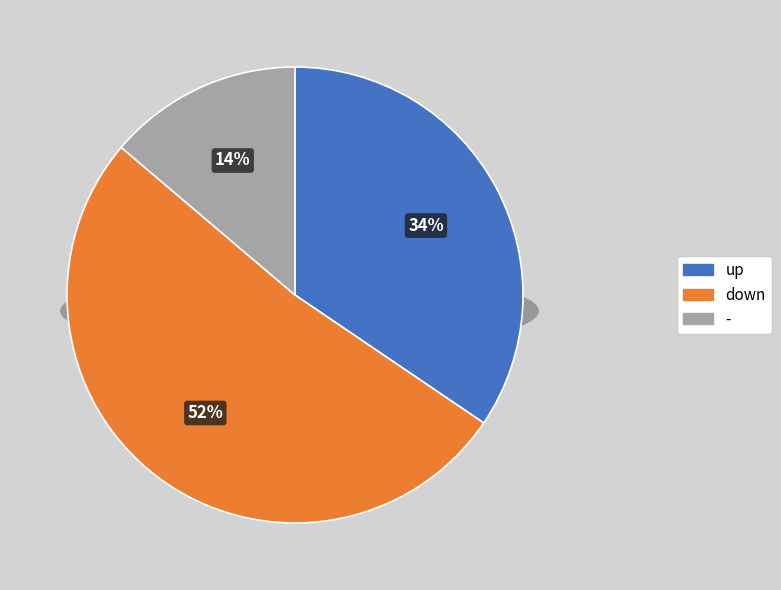

Between up and down, which is larger?

down